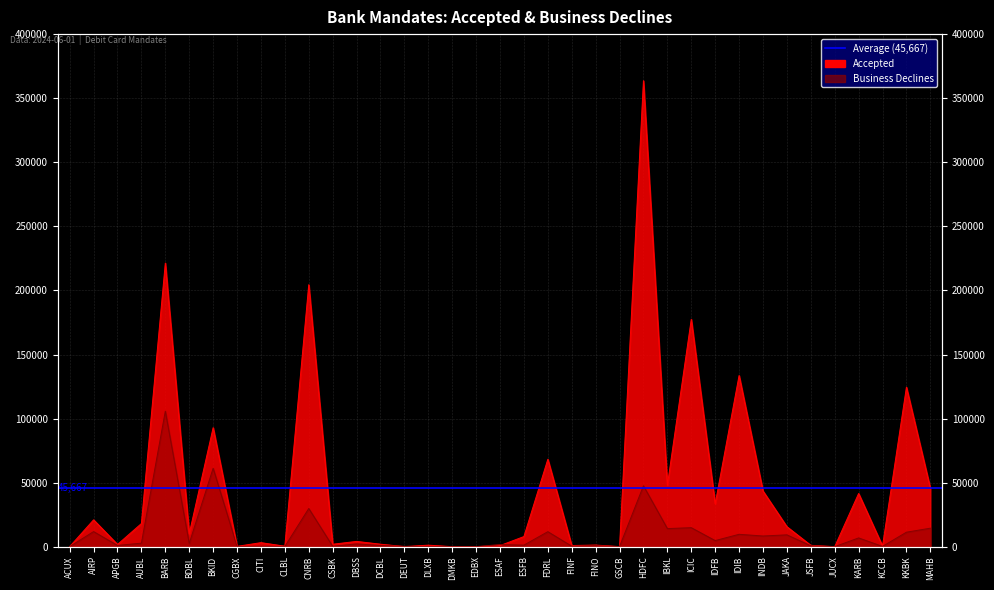

Reading left to right, what are all the values shown in this chart?

Accepted: 32	20937	1699	18048	221360	10088	92858	238	3125	363	204488	1888	4101	1930	57	1172	0	0	838	7885	68222	876	1250	21	363734	47874	177457	33409	133580	43438	15580	1039	0	41500	473	124482	45648
Business Declines: 40	11774	963	2742	105797	2498	61215	122	302	153	29790	304	2128	949	227	0	0	0	1673	1195	11697	394	794	70	47508	14098	14822	4740	9646	8320	9217	719	0	6822	203	11288	14423